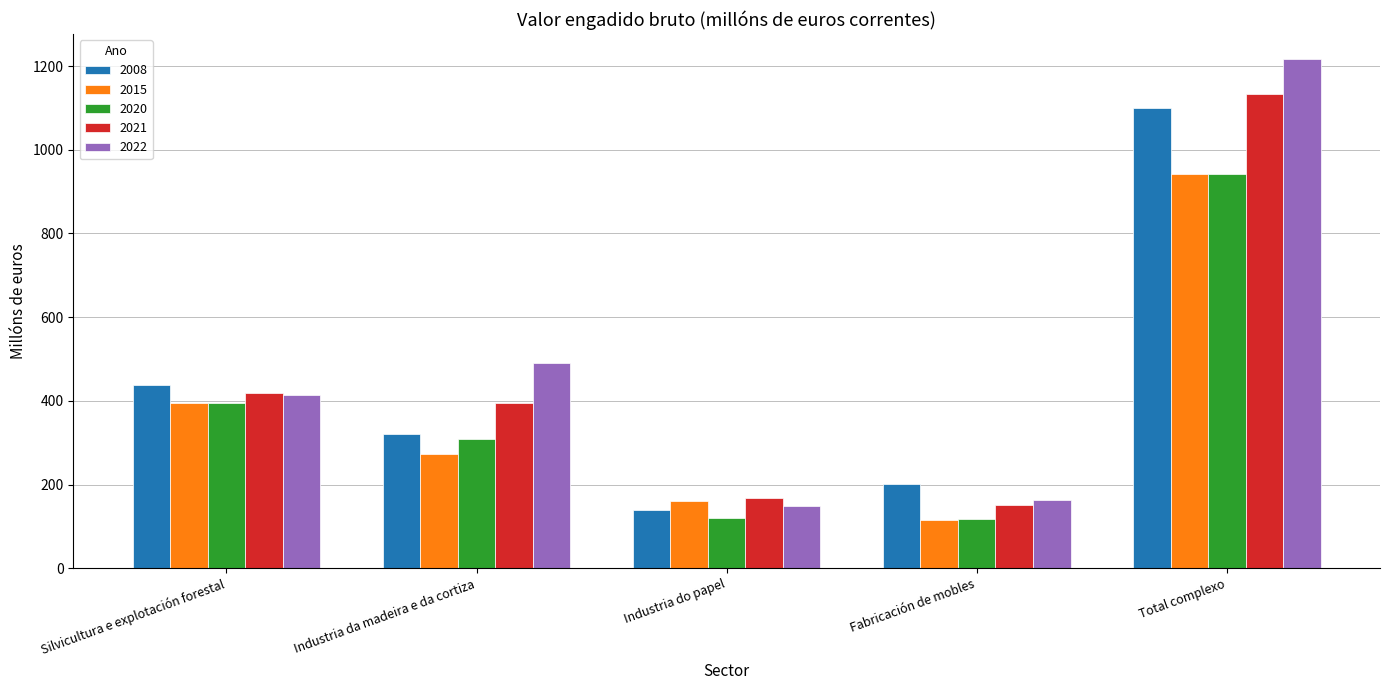

List the labels in order of 2015 value, largest first.

Total complexo, Silvicultura e explotación forestal, Industria da madeira e da cortiza, Industria do papel, Fabricación de mobles